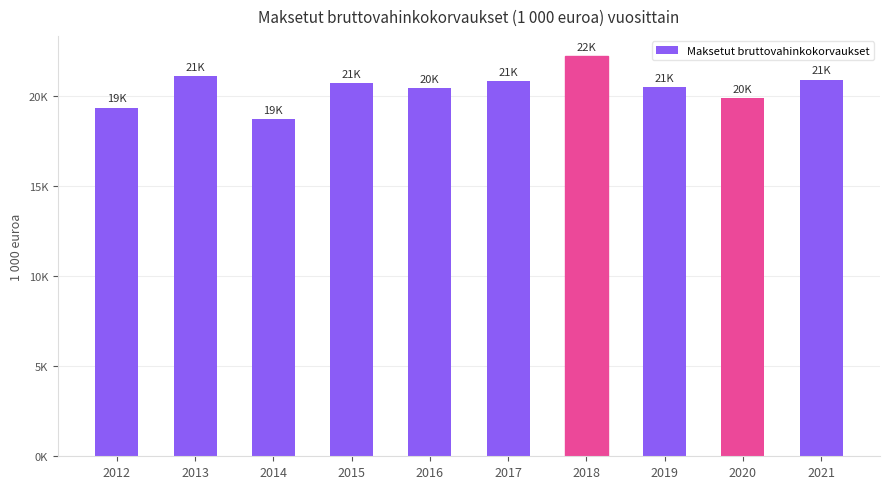

Which category has the lowest value across all series?

2014